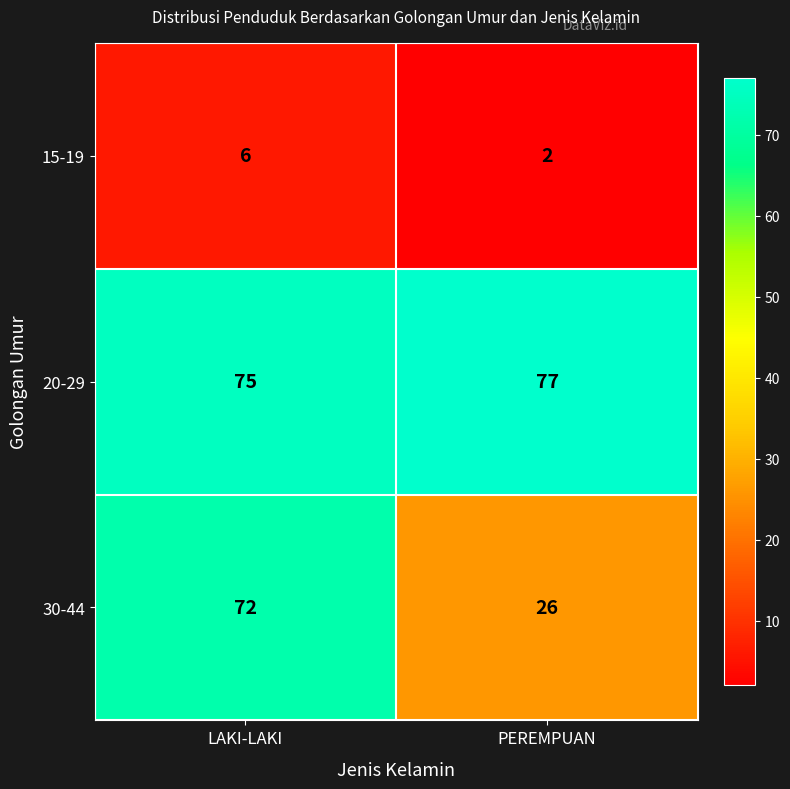

List the series in order of their overall mean, highest first.

20-29, 30-44, 15-19